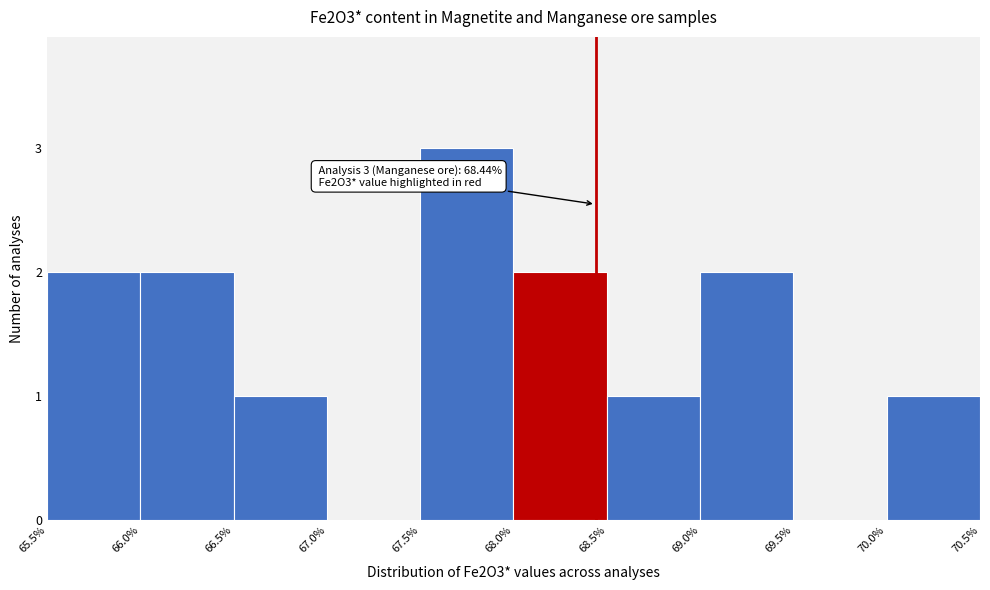

Which range on the x-axis has the tallest bar?

67.5% to 68.0%